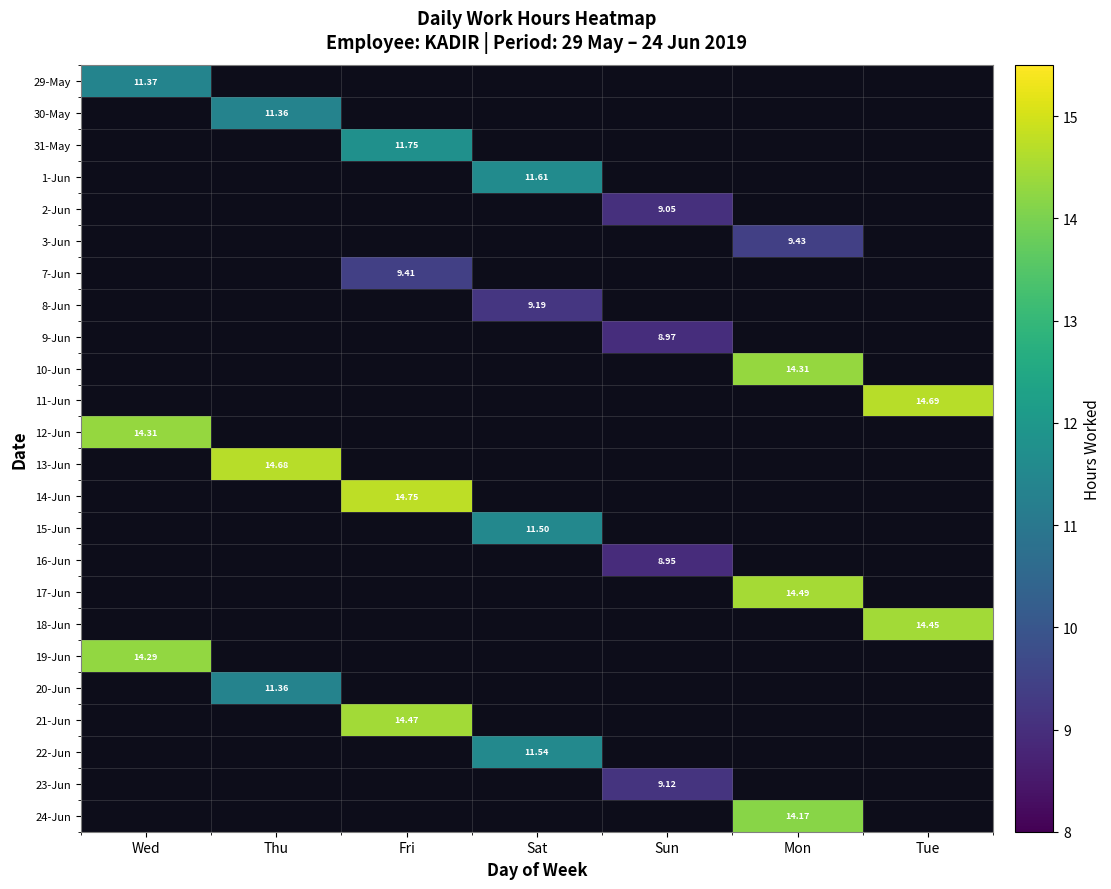

At which label does 17-Jun reach its peak?

Mon